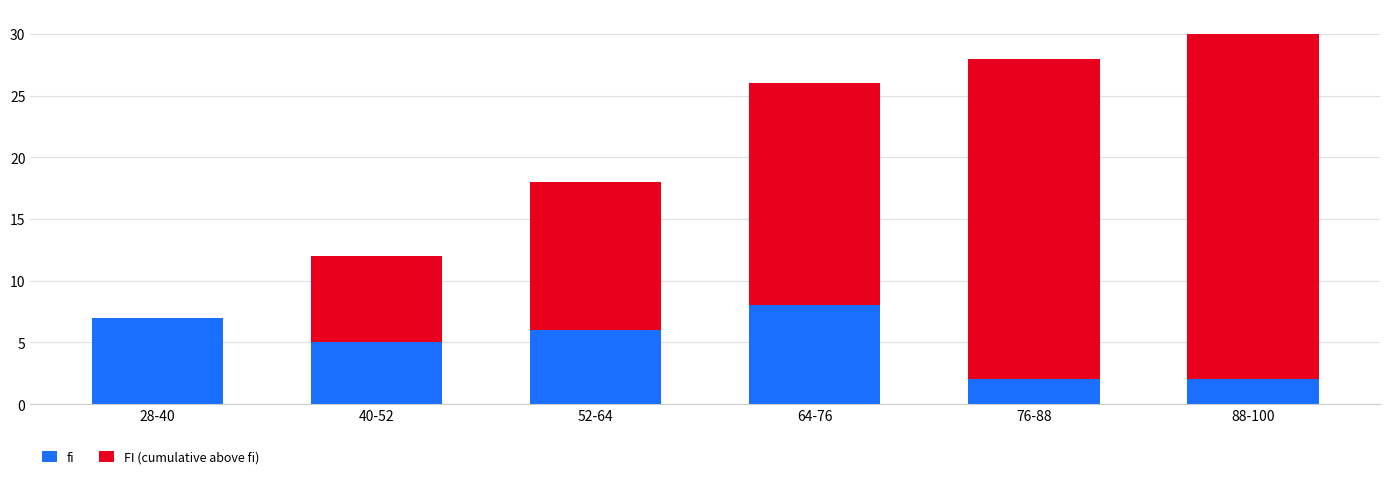

How many series are shown in this chart?

2